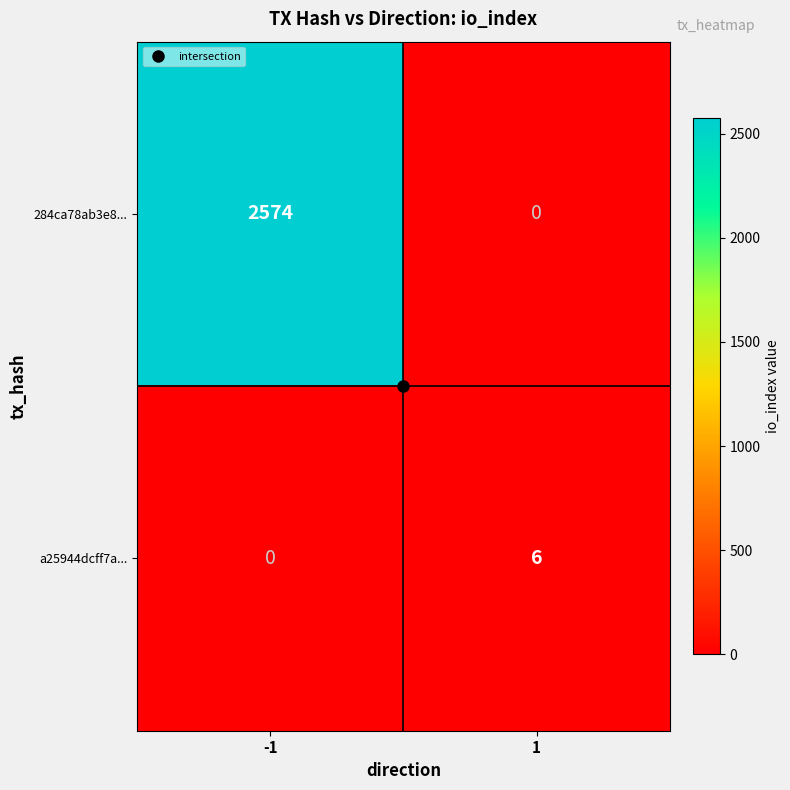

Which series changed the most between -1 and 1?

284ca78ab3e8...